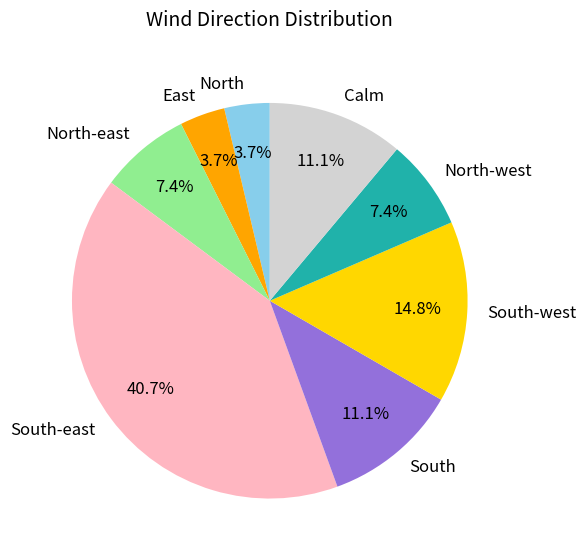

Is East the majority of the pie?

No